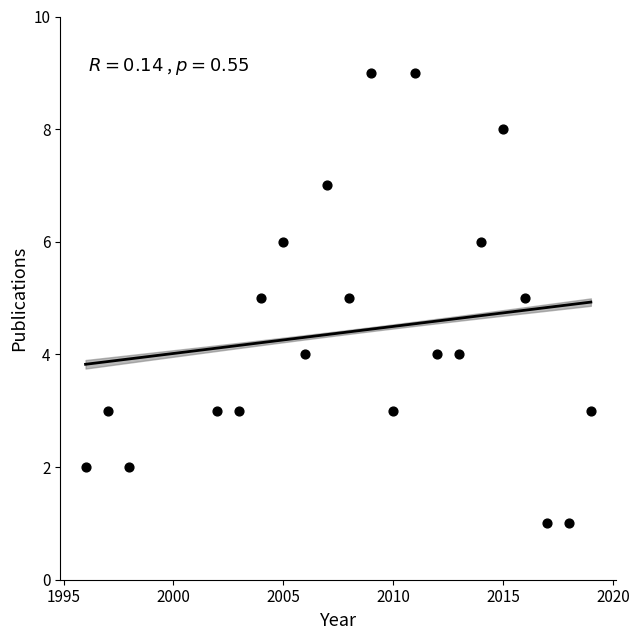

What is the range of X values (max minus min)?

23